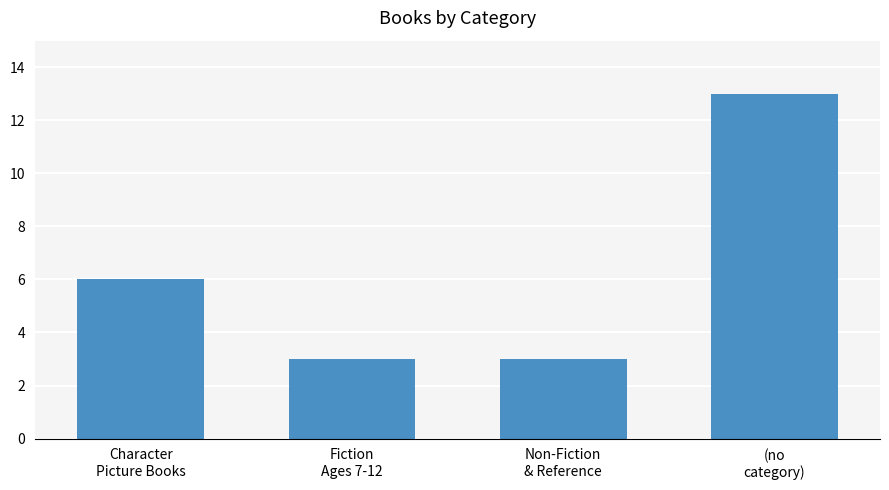

What is the difference between the values at (no
category) and Character
Picture Books?

7